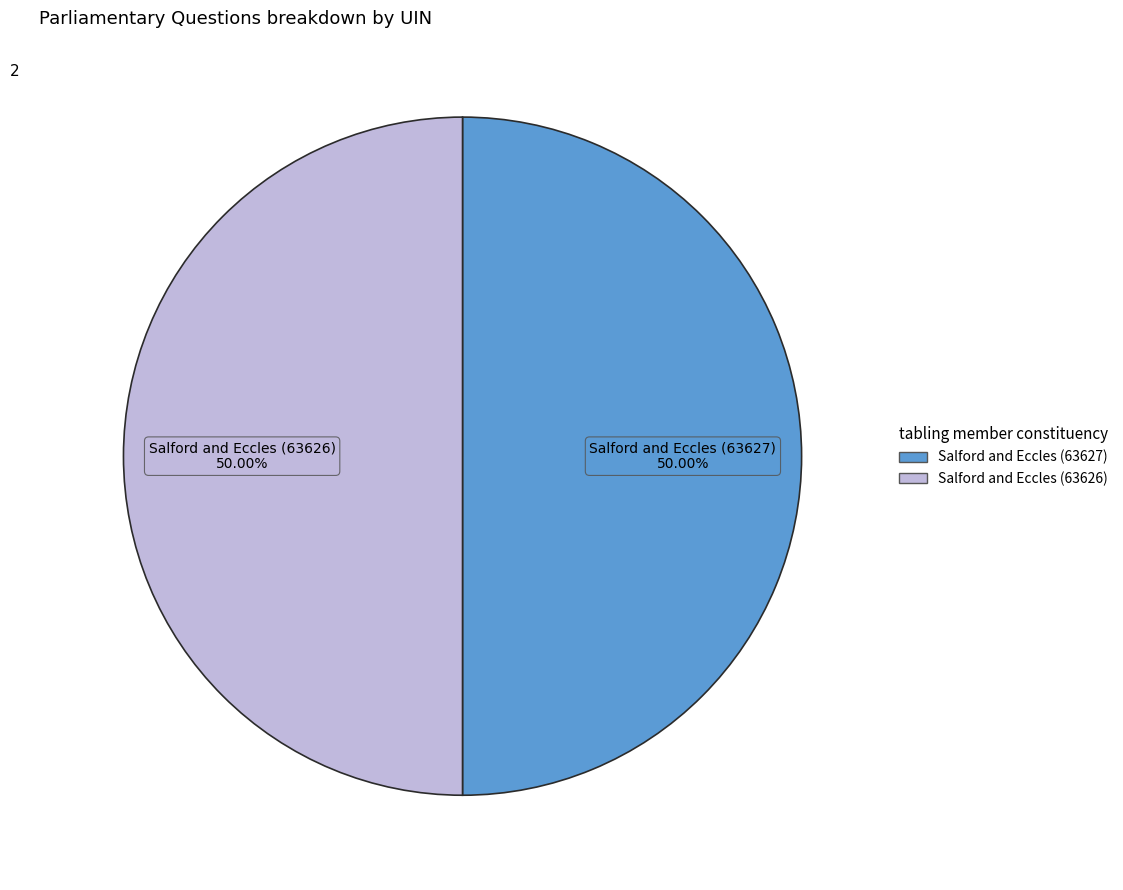

Is it true that Salford and Eccles (63627) is 50% of the pie?

True